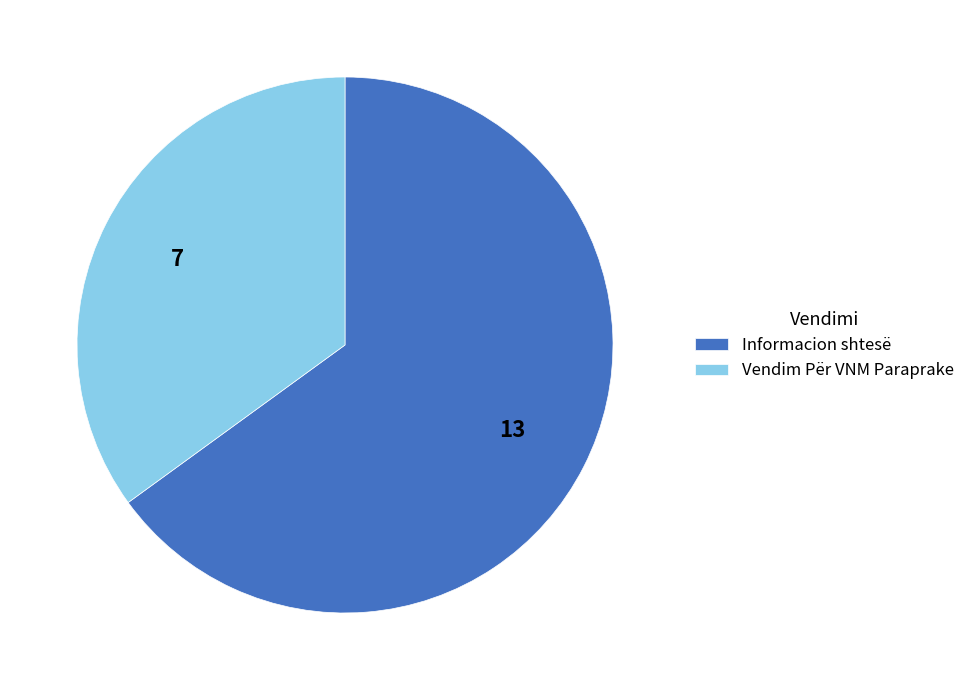

Is it true that Vendim Për VNM Paraprake is 35% of the pie?

True